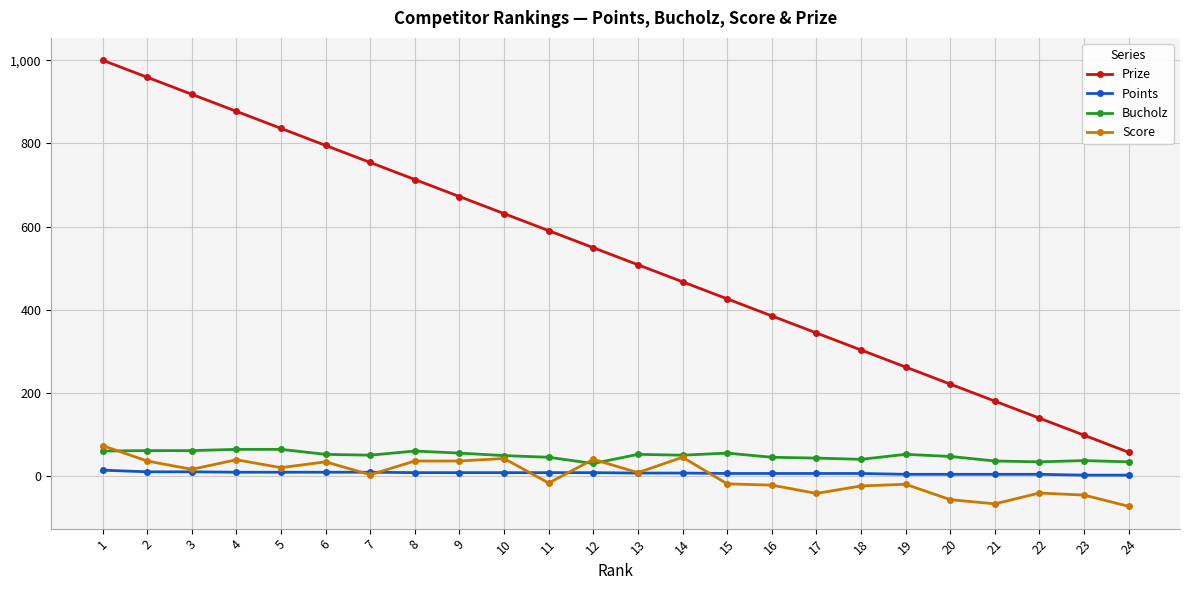

Is the value of Score at 17 greater than the value of Bucholz at 21?

No